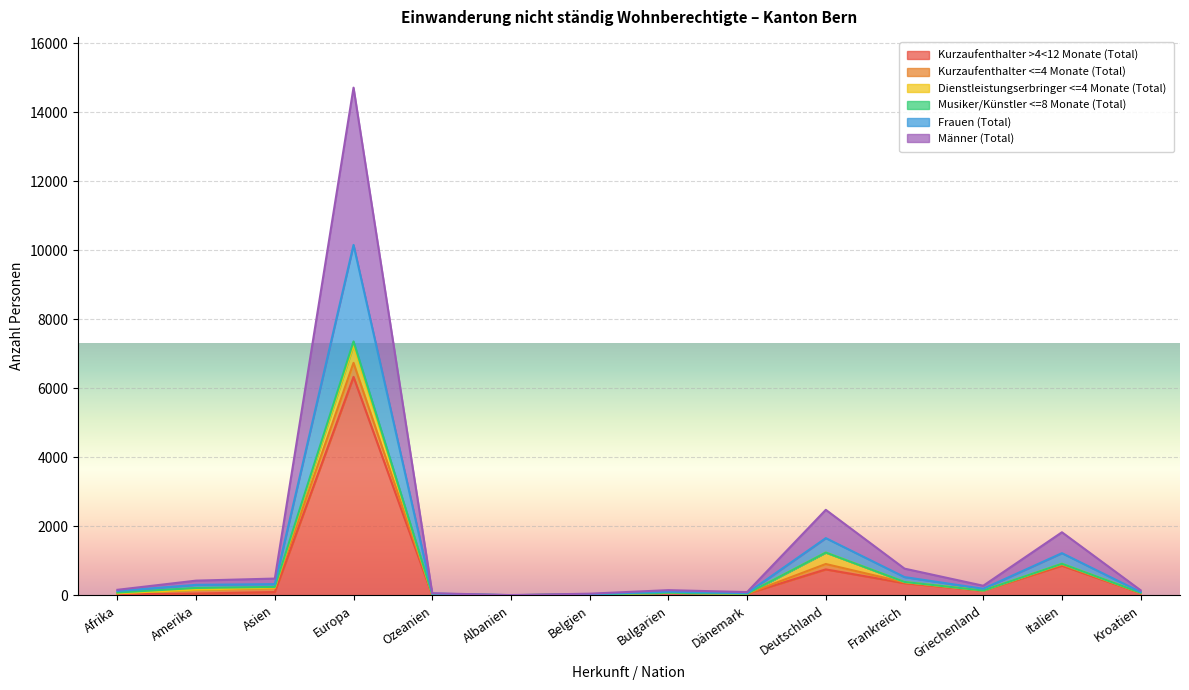

Where is the first local maximum for Kurzaufenthalter >4<12 Monate (Total)?

Europa